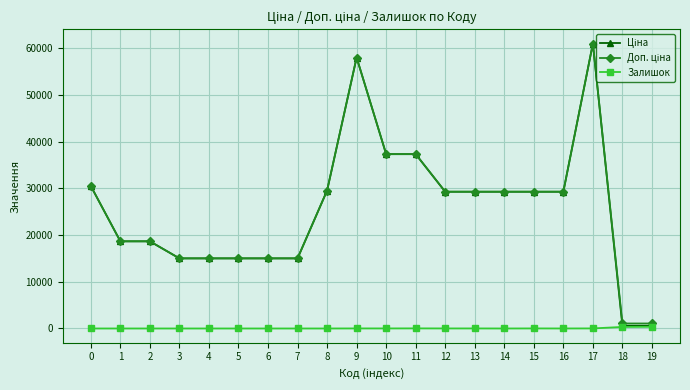

What is the spread (max minus min) of values at 3?

15019.2